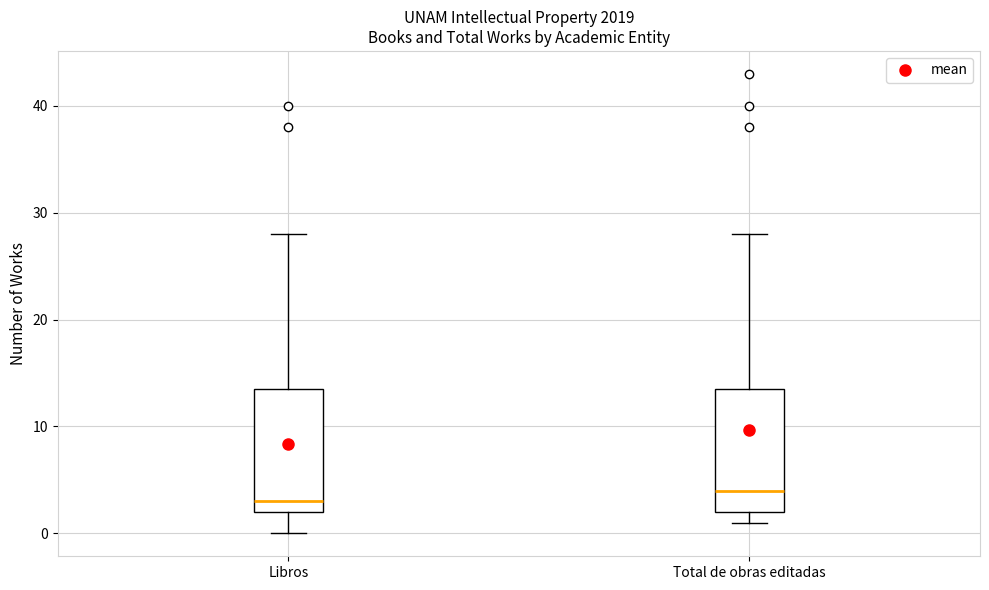

Where is the lower edge of the box for Total de obras editadas on the y-axis? The values are not printed on the chart, so give them approximately, as read against the axis.

2